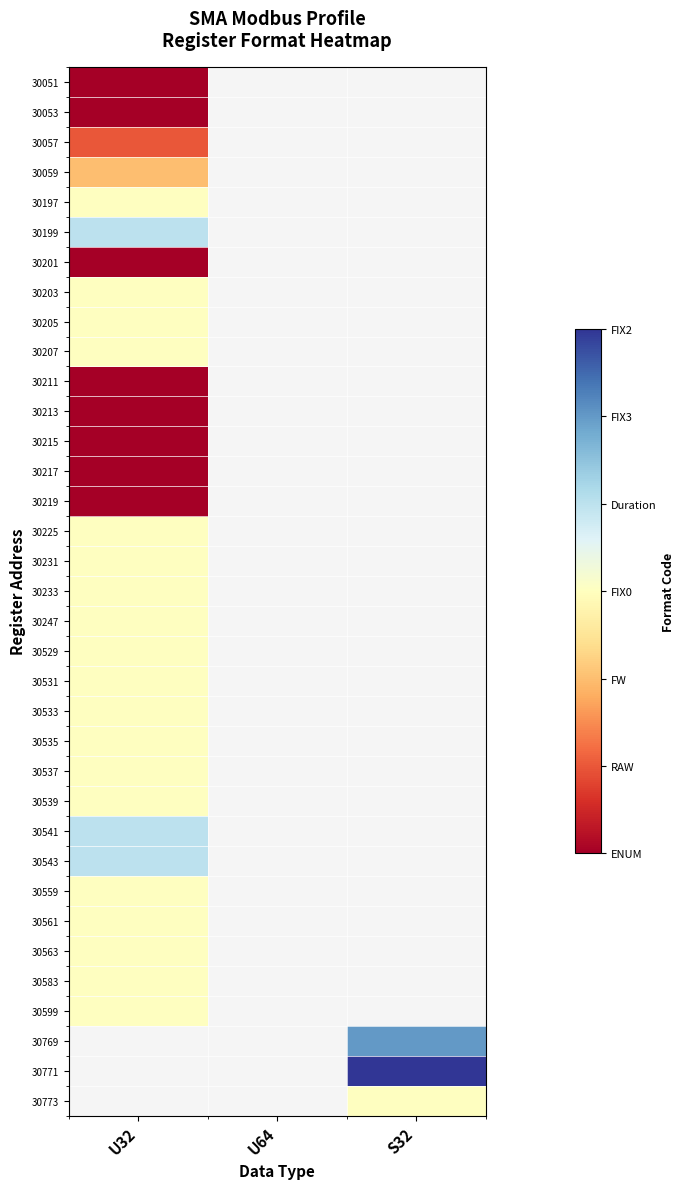

Between S32 and U64, which is larger?

U64